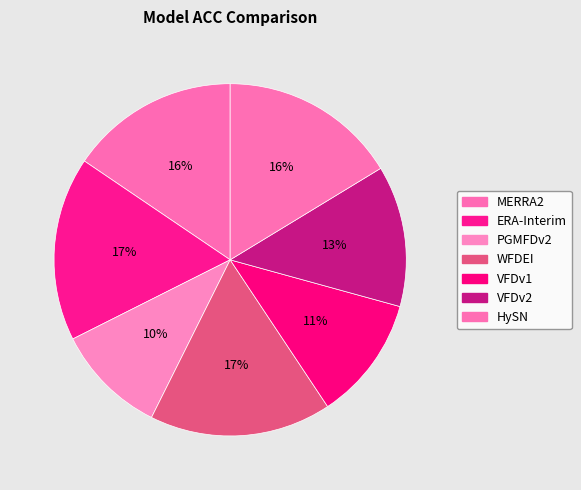

Which category has the smallest portion of the pie?

PGMFDv2